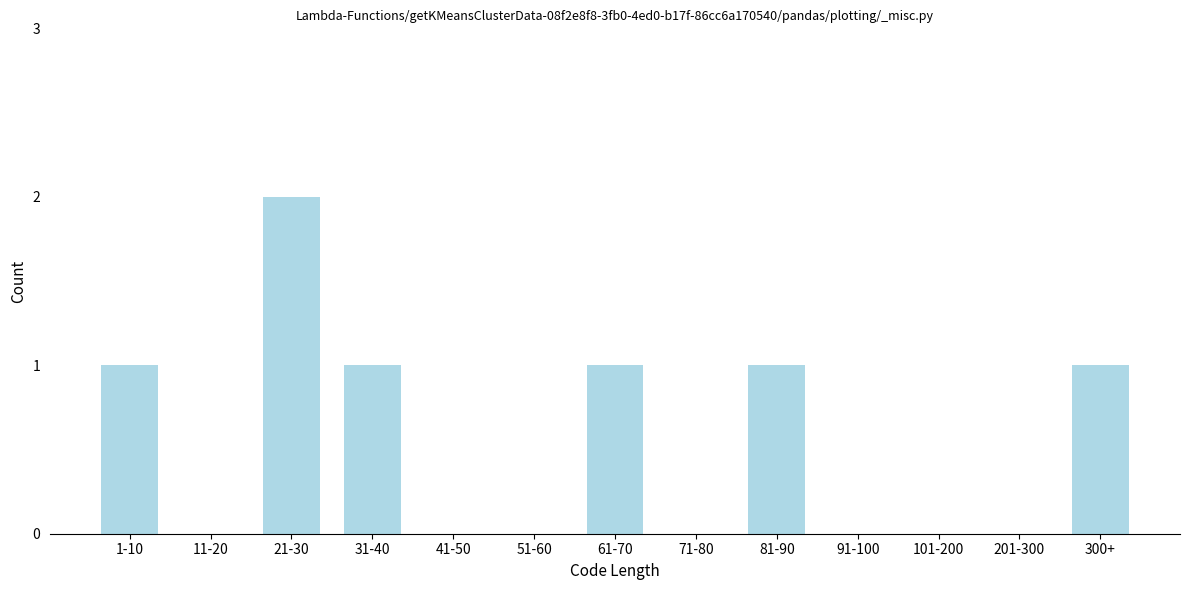

Reading right to left, what are all the values shown in this chart?

300+=1	201-300=0	101-200=0	91-100=0	81-90=1	71-80=0	61-70=1	51-60=0	41-50=0	31-40=1	21-30=2	11-20=0	1-10=1